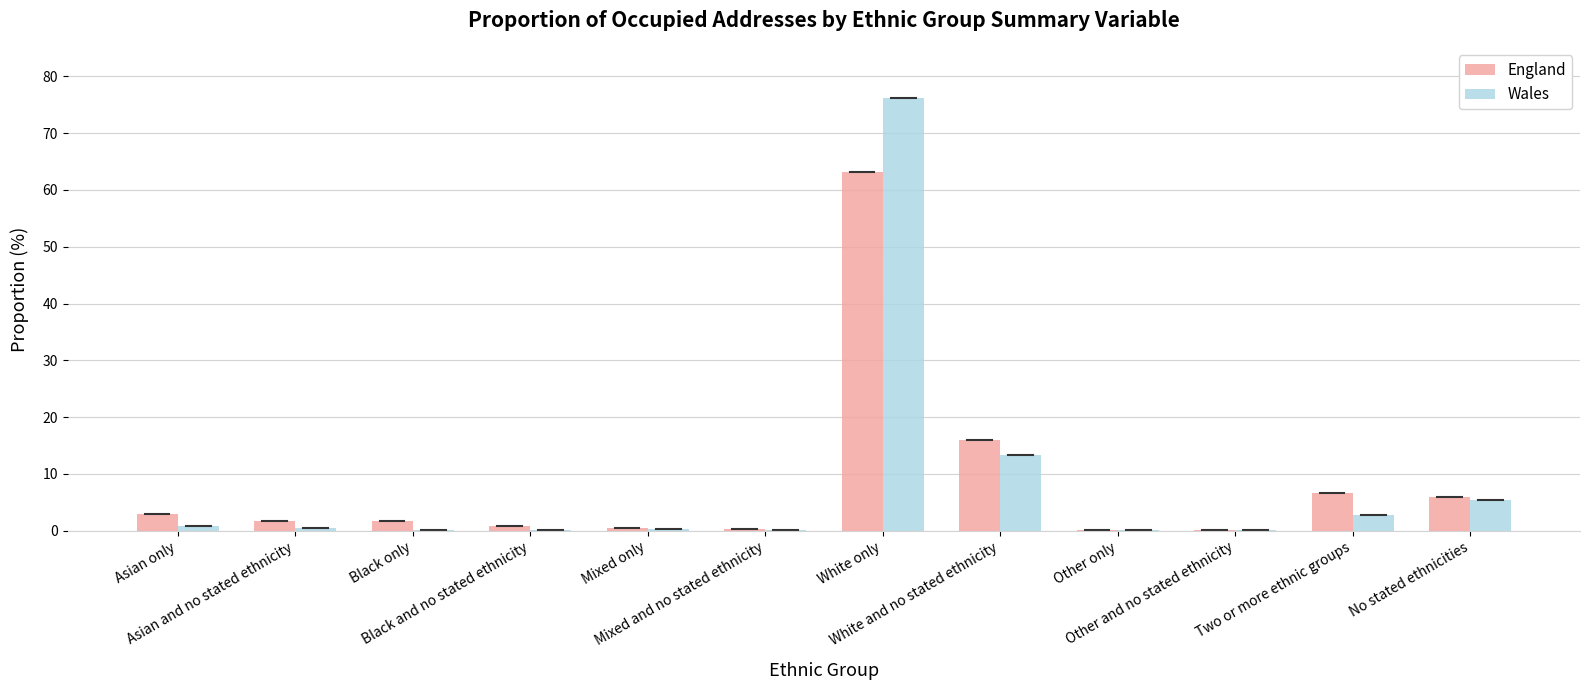

How many data points in England are above 1?

7